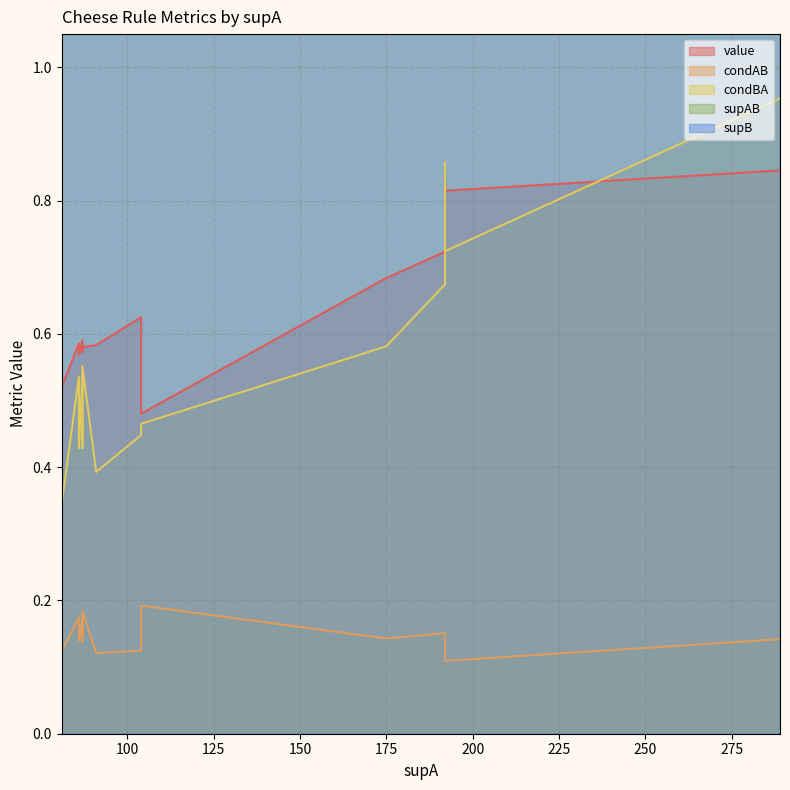

What are all the series names shown in the legend?

value, condAB, condBA, supAB, supB